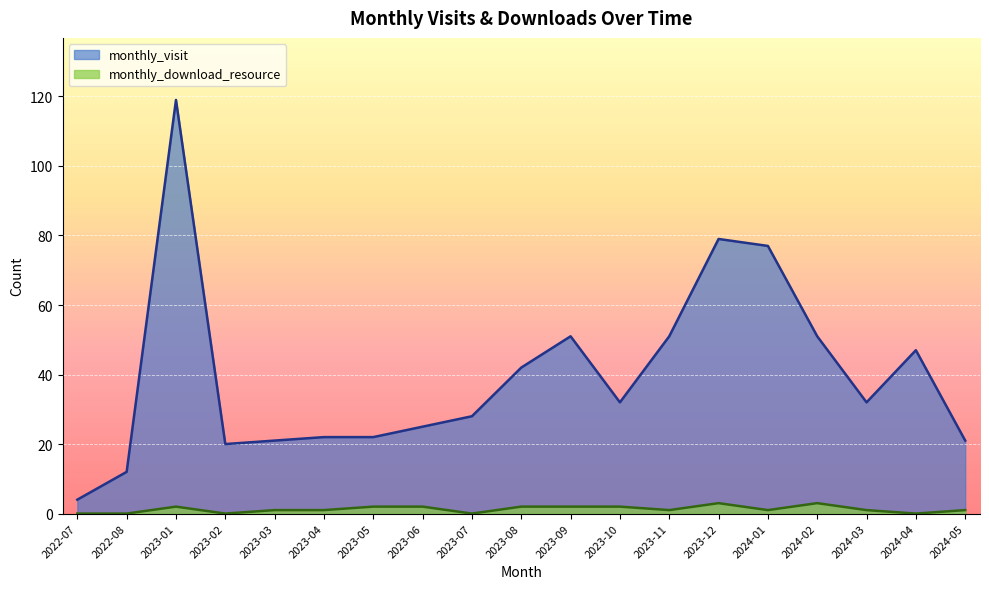

Rank the categories by monthly_download_resource value from highest to lowest.

2023-12, 2024-02, 2023-01, 2023-05, 2023-06, 2023-08, 2023-09, 2023-10, 2023-03, 2023-04, 2023-11, 2024-01, 2024-03, 2024-05, 2022-07, 2022-08, 2023-02, 2023-07, 2024-04